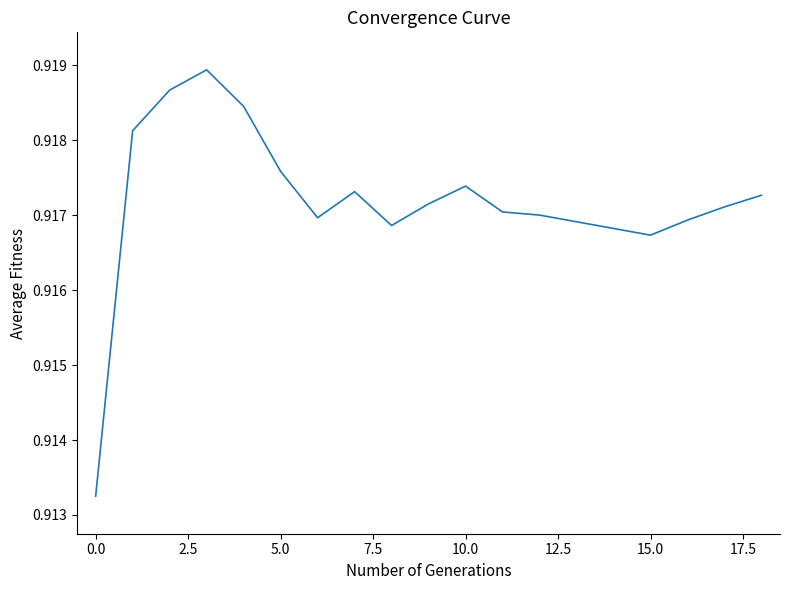

Count the number of data series in this chart.

1